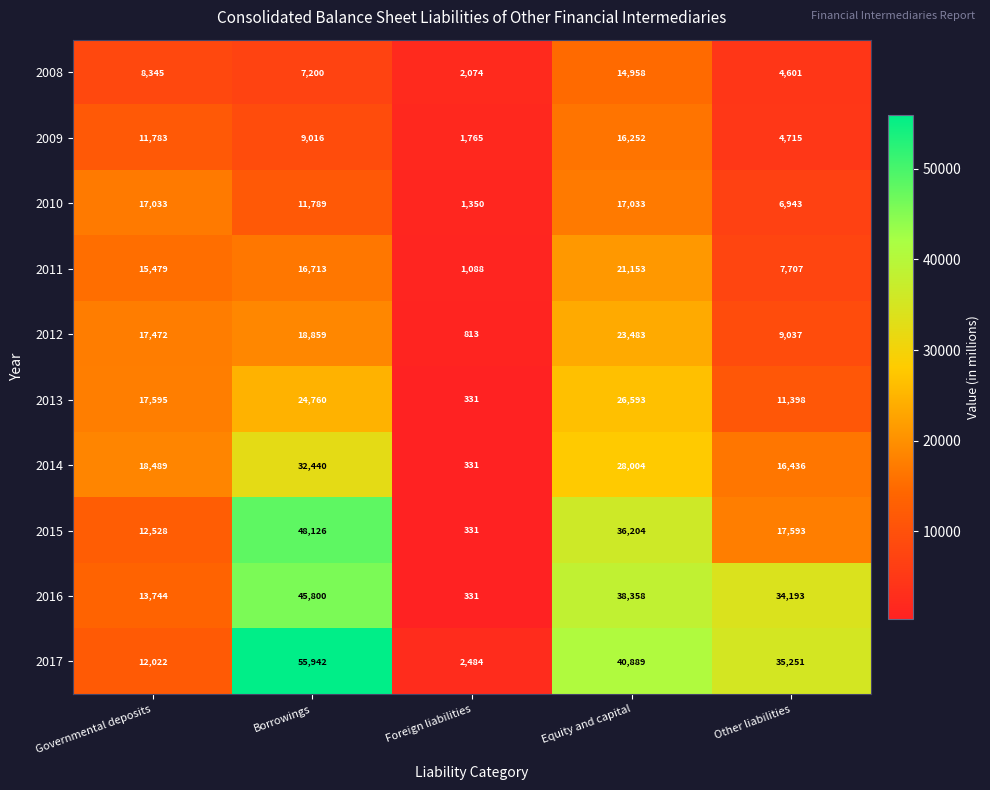

Is it true that 2014 equals 28004 at Equity and capital?

True